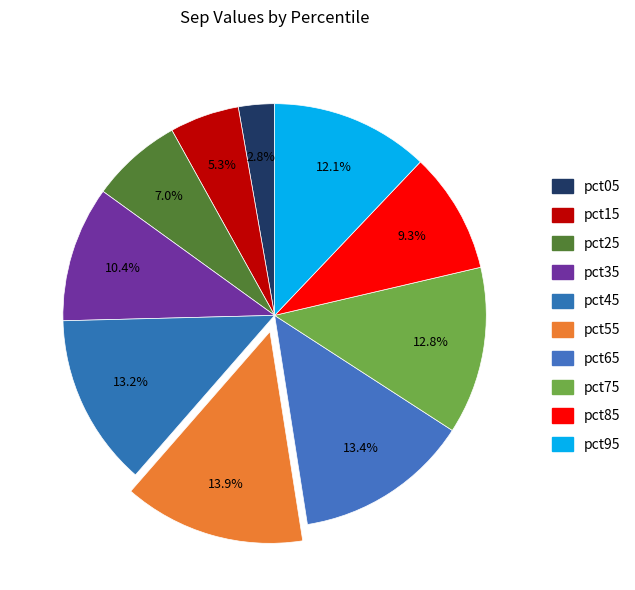

How many segments does this pie chart have?

10